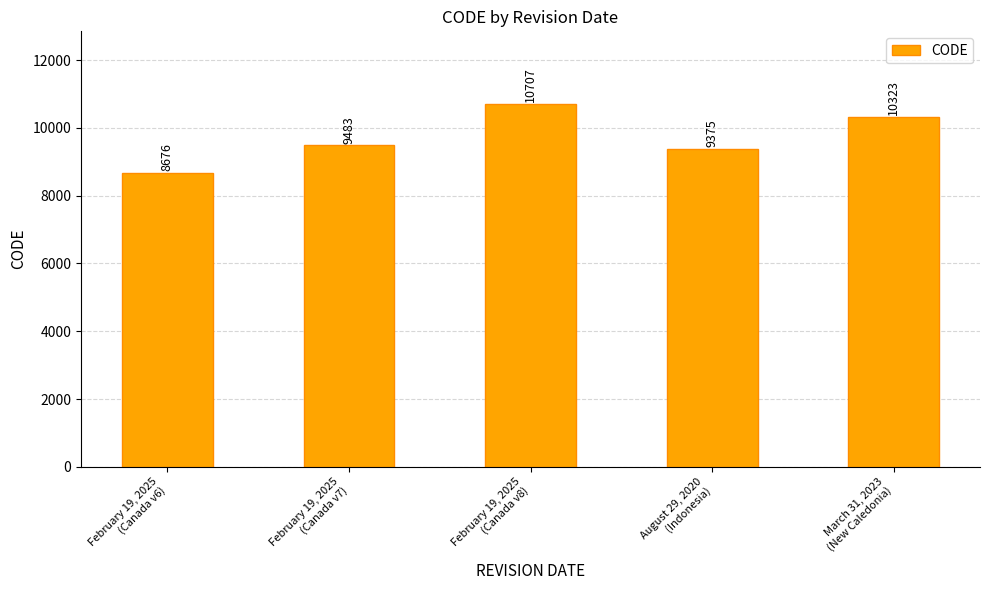

Does the chart contain stacked bars?

No